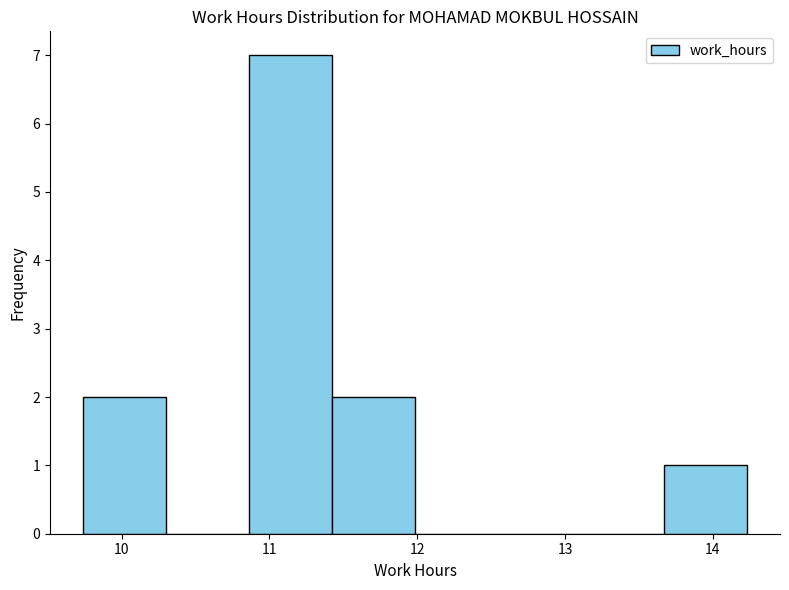

What is the height of the bar covering 9.7 to 10.3 on the x-axis? Neither the bar edges nor the heights are printed on the chart, so give them approximately, as read against the axes.

2